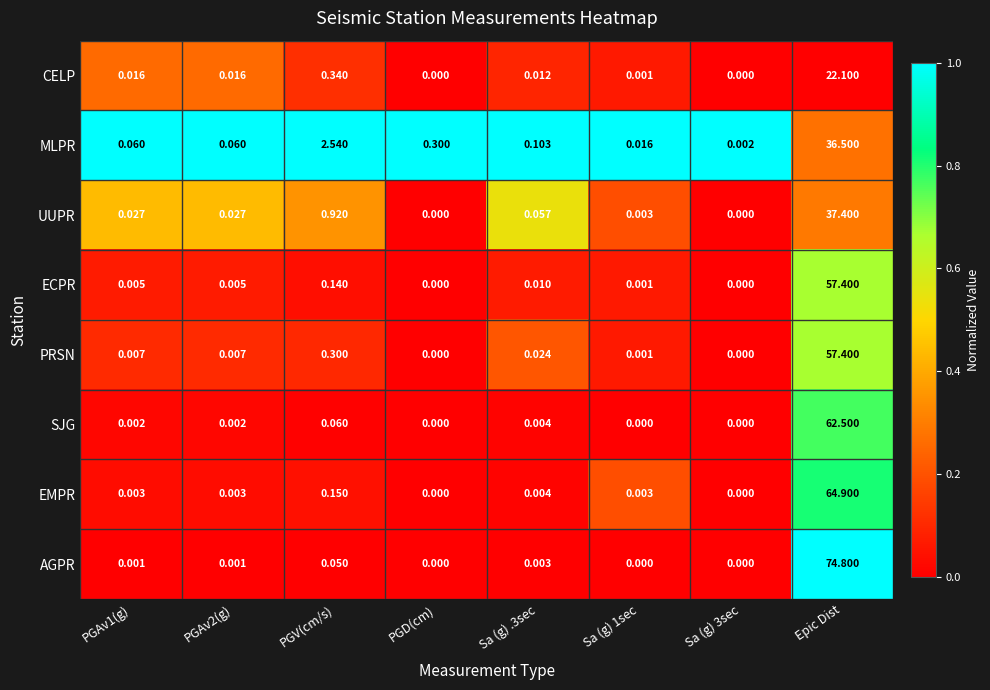

How many data points in AGPR are above 0?

5